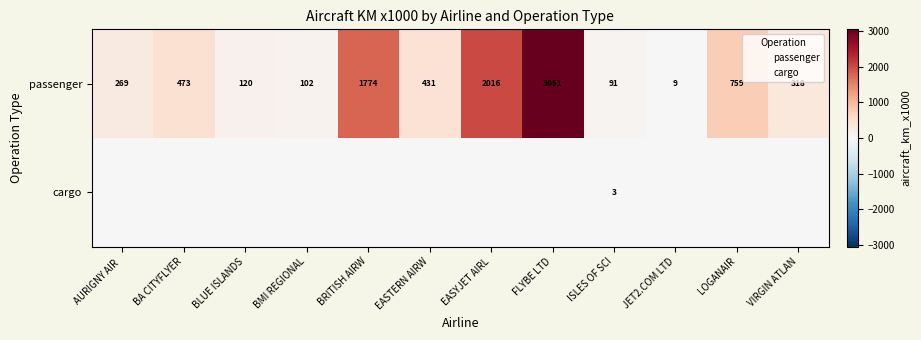

What is the difference between the highest and lowest values at LOGANAIR?

759